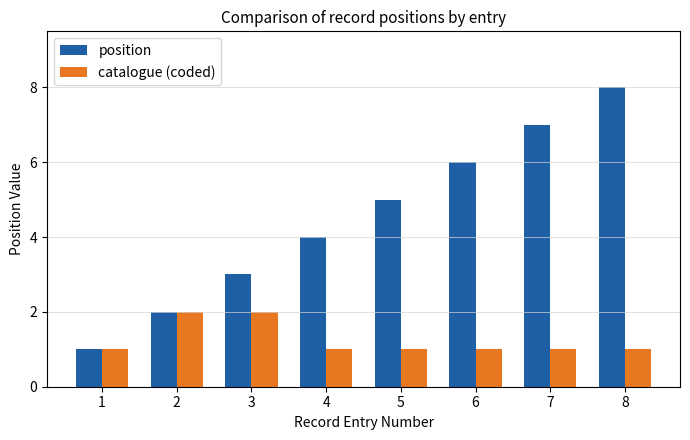

What is the greatest value displayed?

8